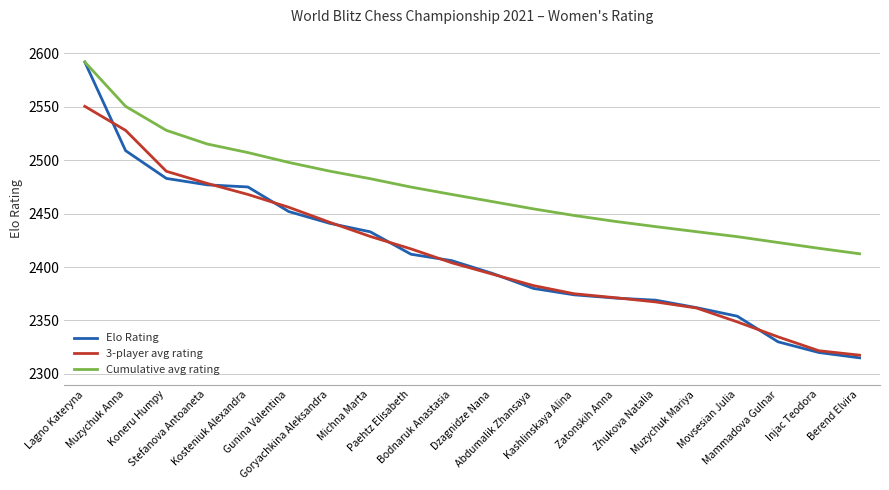

Which series has the largest range (max minus min)?

Elo Rating